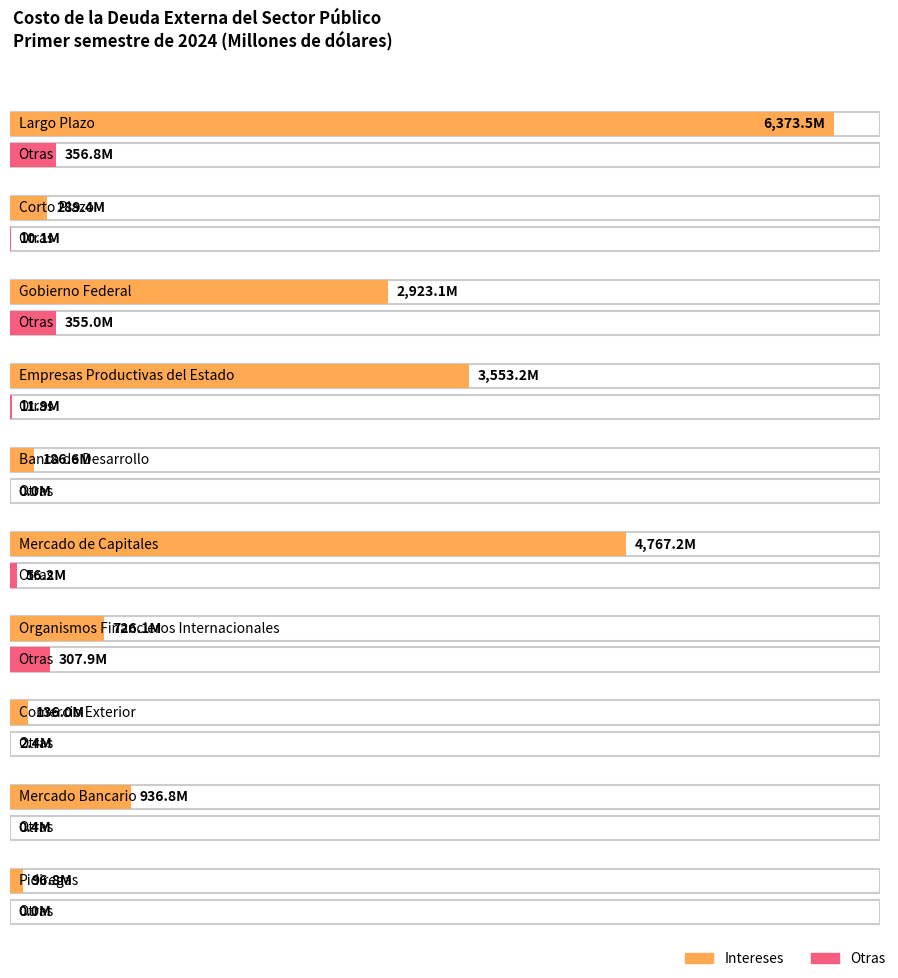

What is the lowest value of the Intereses series?

96.8